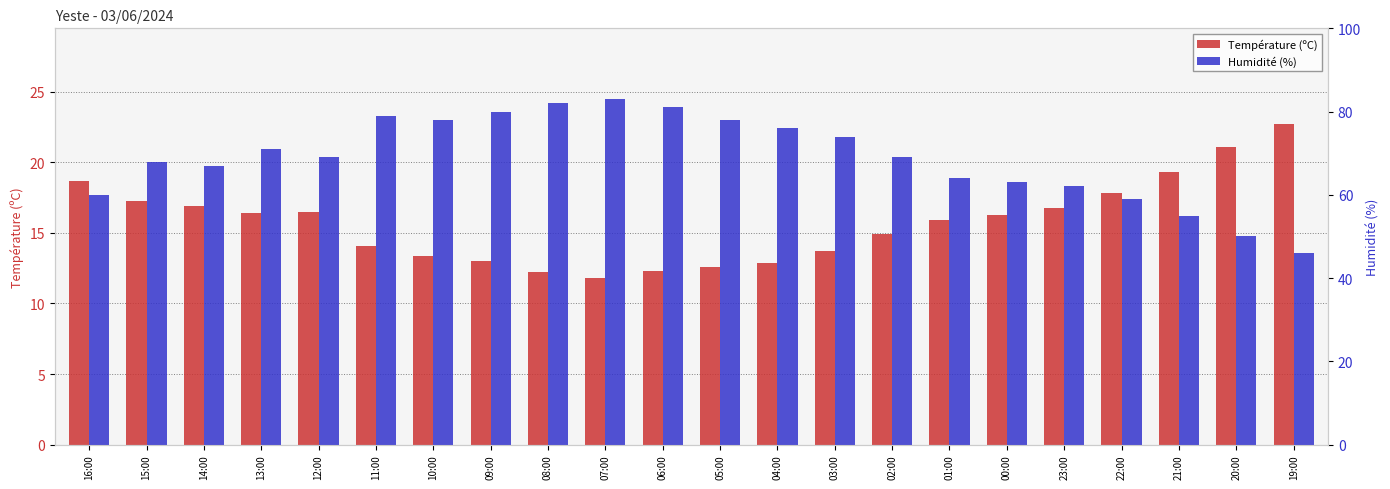

What is the value of the Humidité (%) bar at the 10th from the left?

83.0